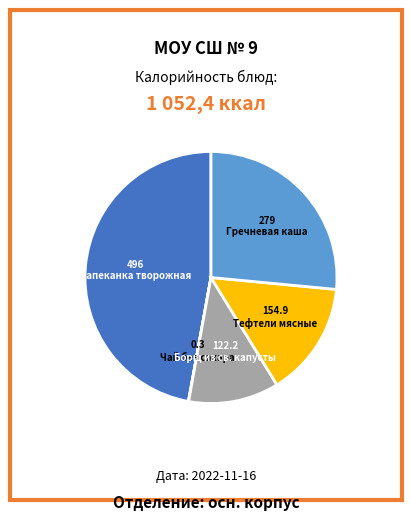

Is there a majority slice in this chart?

No